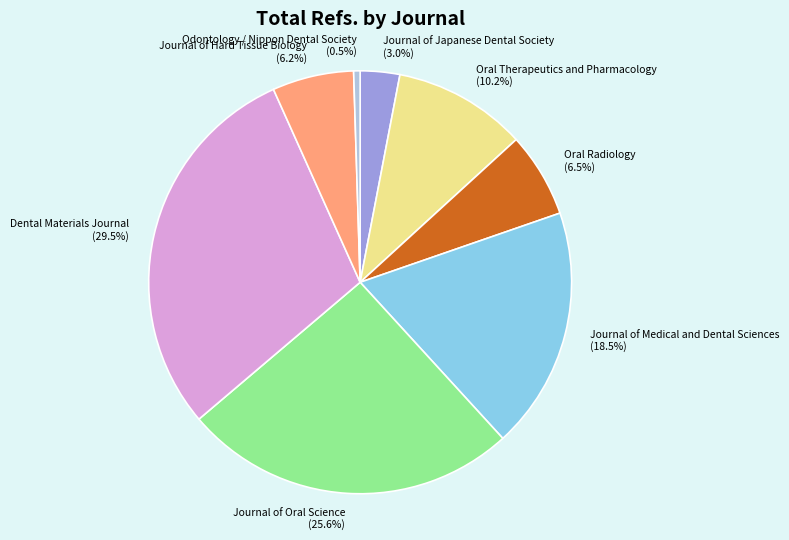

To the nearest percent, what is the difference between the Journal of Medical and Dental Sciences and Oral Therapeutics and Pharmacology slice percentages?

8%